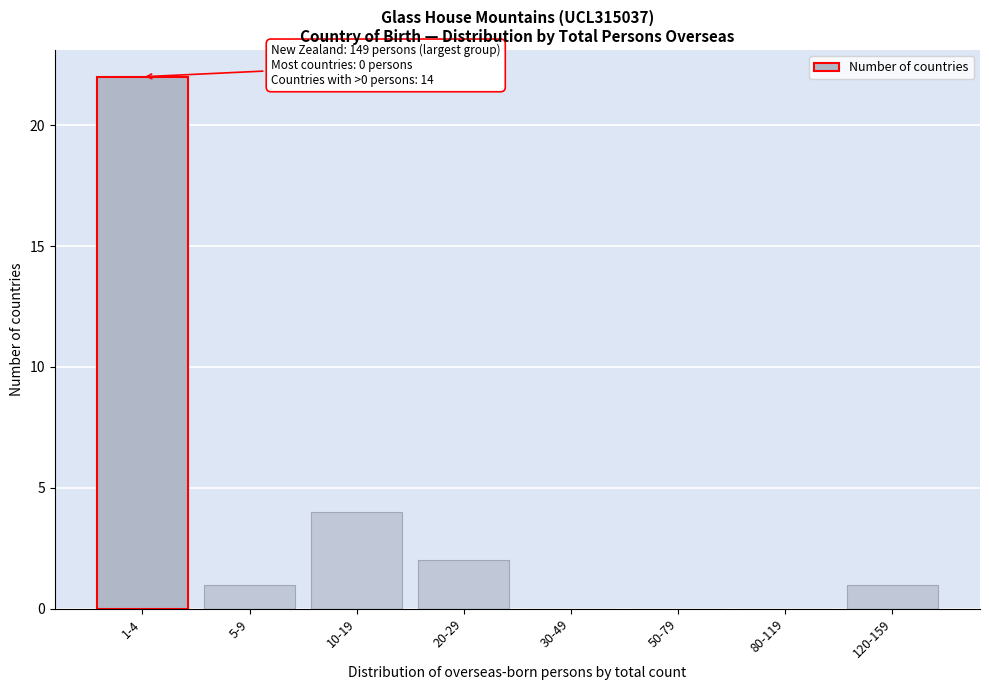

Reading left to right, list all the values displayed in this chart.

1-4=22	5-9=1	10-19=4	20-29=2	30-49=0	50-79=0	80-119=0	120-159=1